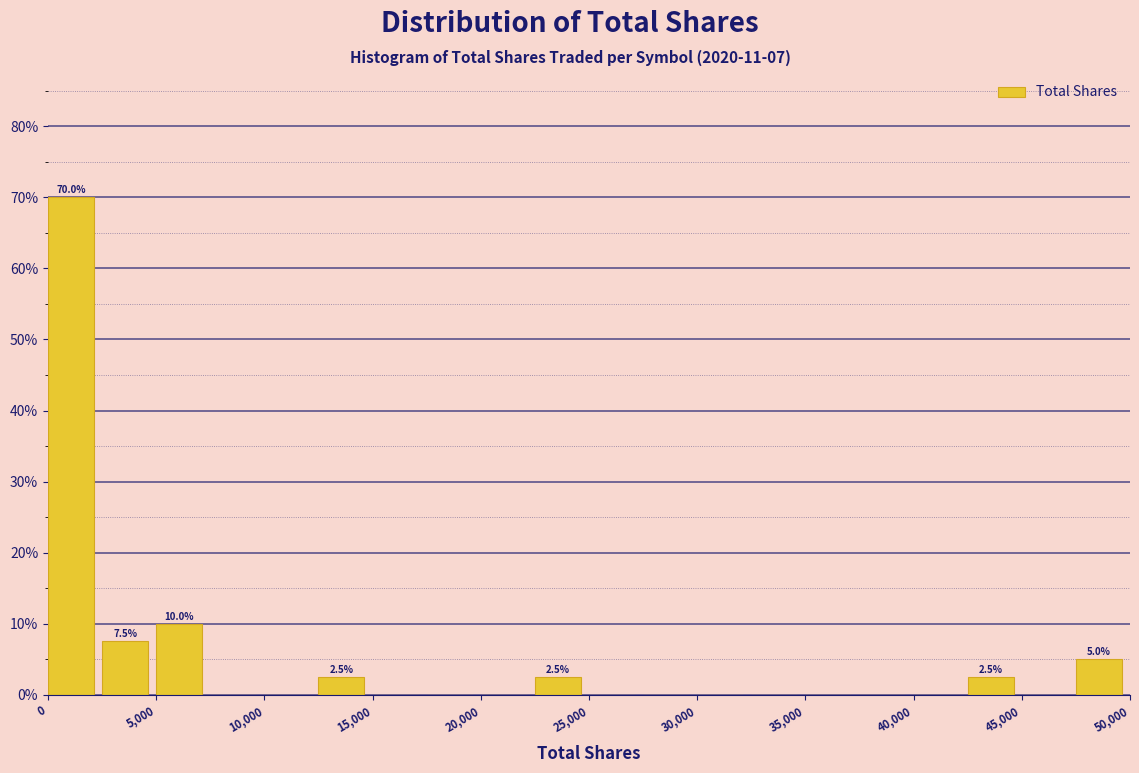

Which range on the x-axis has the tallest bar?

0 to 2500